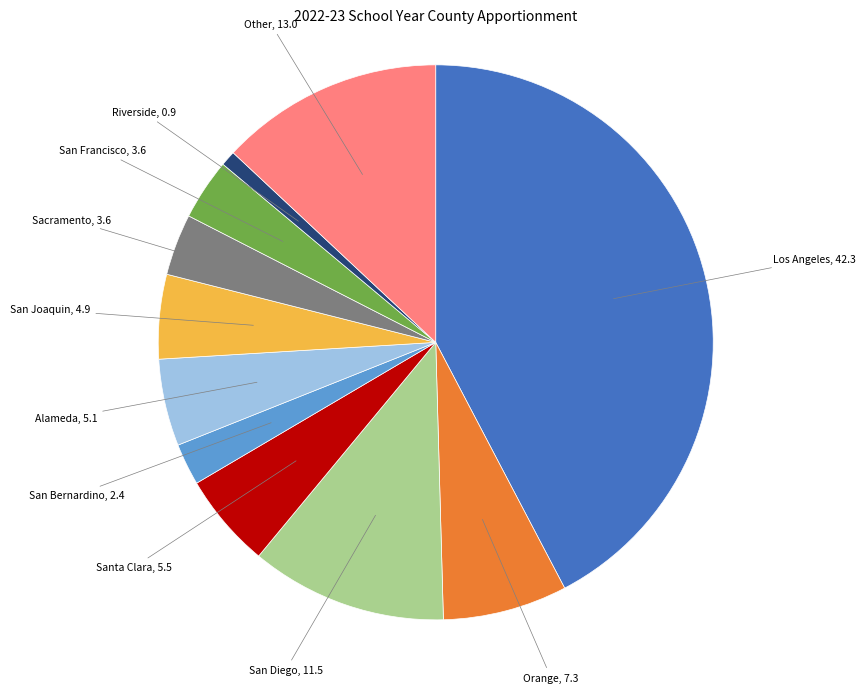

Is there a majority slice in this chart?

No